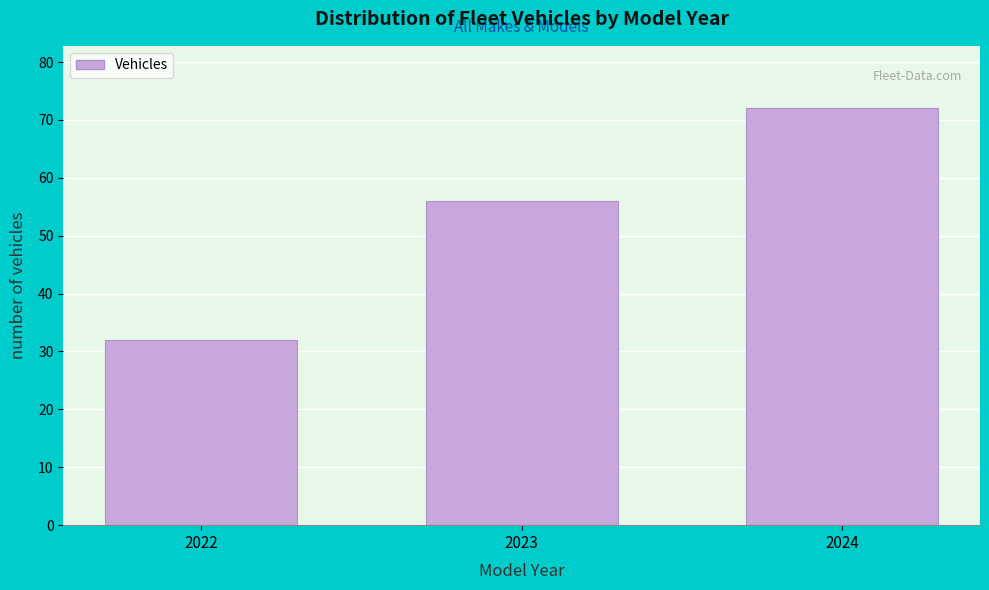

Reading left to right, what are all the values shown in this chart?

2022=32	2023=56	2024=72